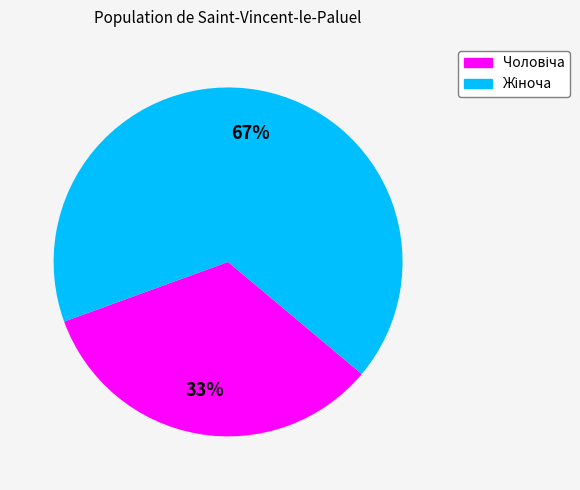

Does any single category account for the majority?

Yes